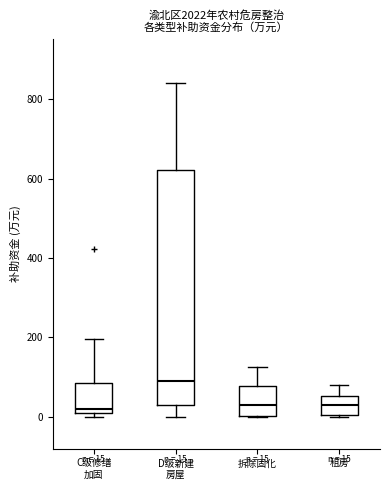

Which box's median line is the highest?

D级新建 房屋